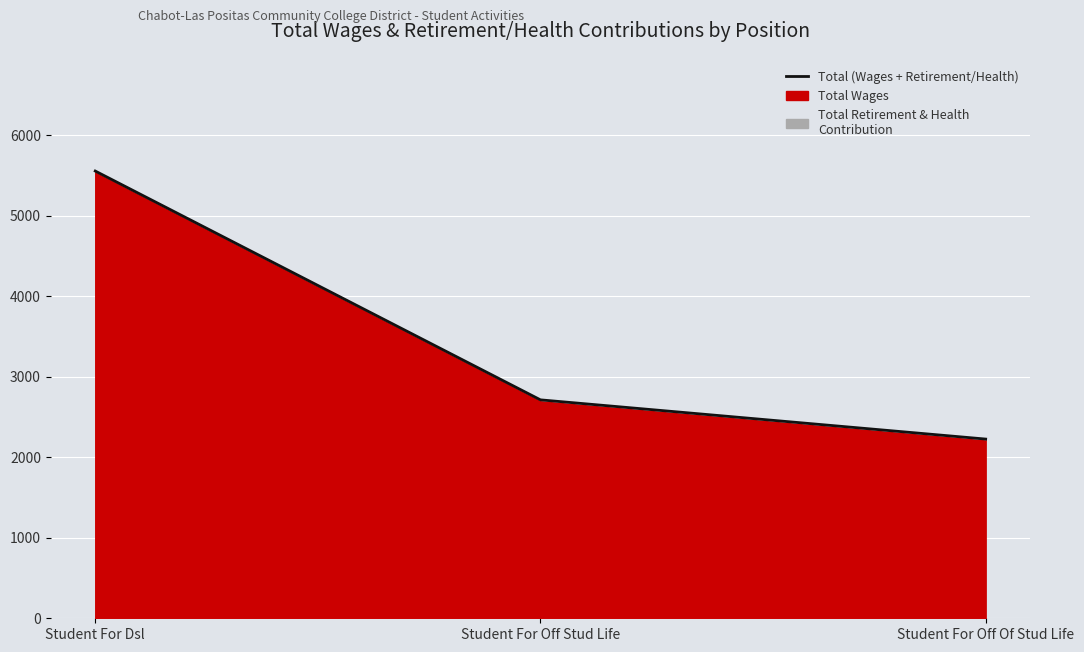

What is the ratio of the value at Student For Off Stud Life to the value at Student For Off Of Stud Life?

1.2